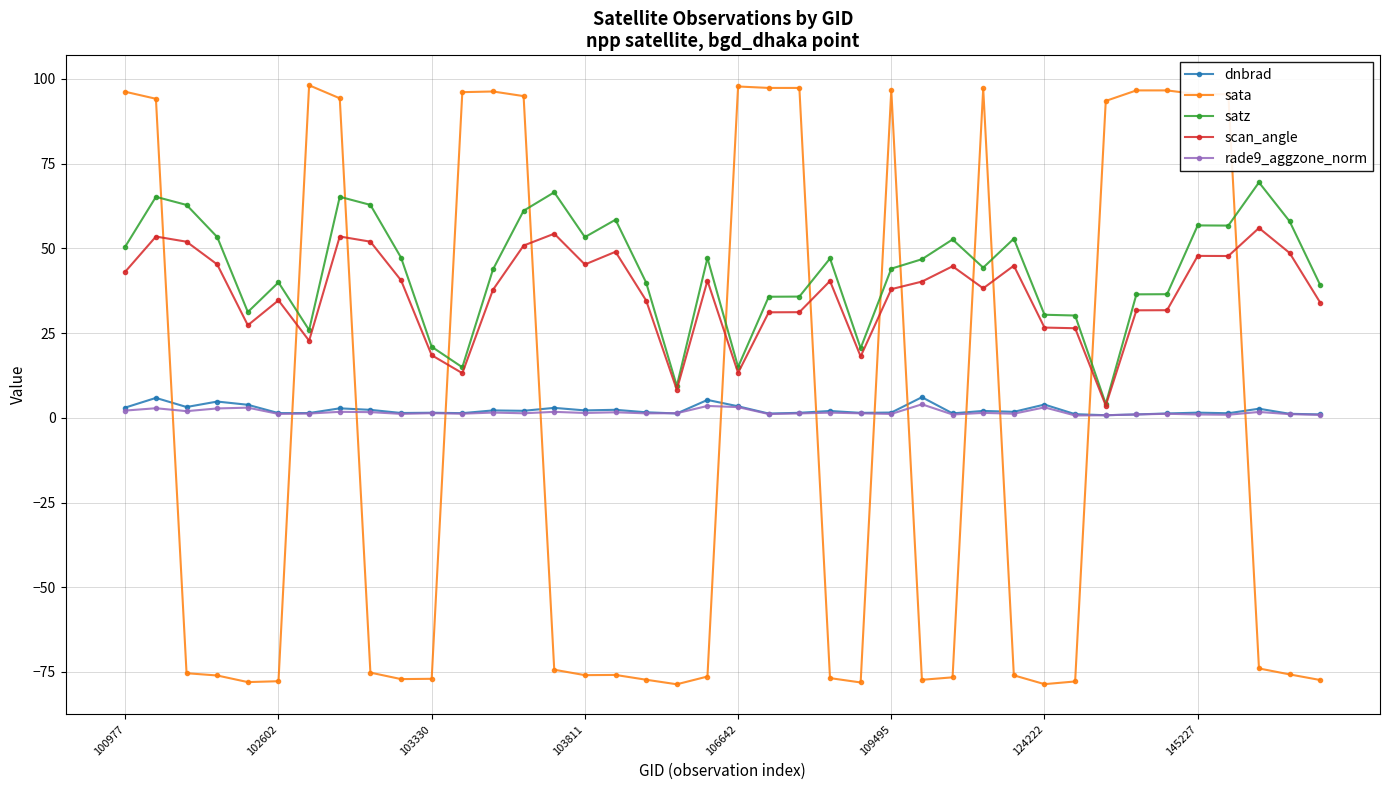

How many lines are shown in the chart?

5